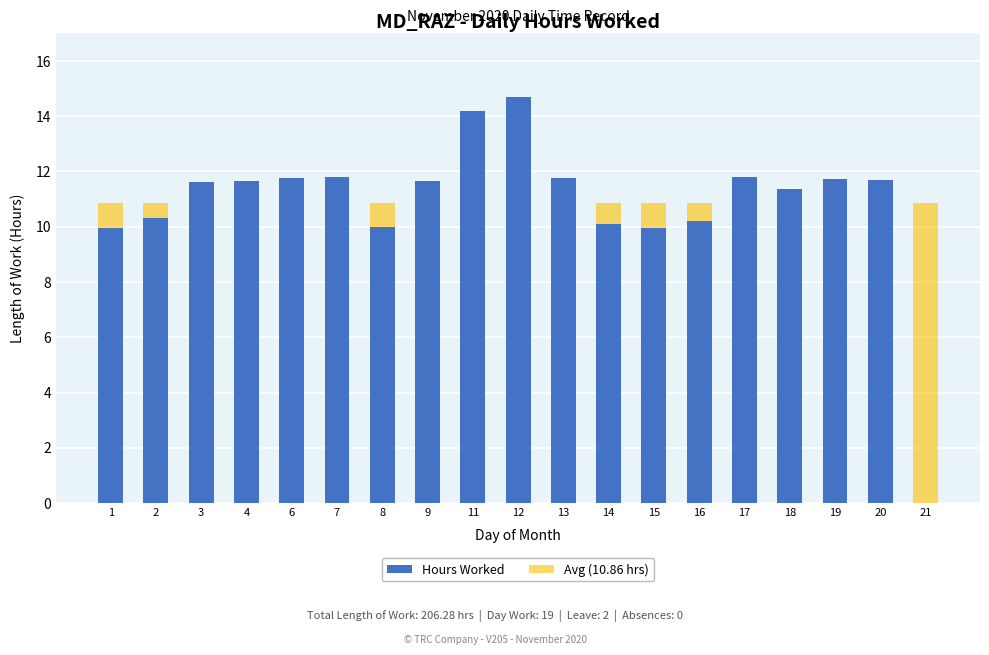

How many bars are there in total?

38